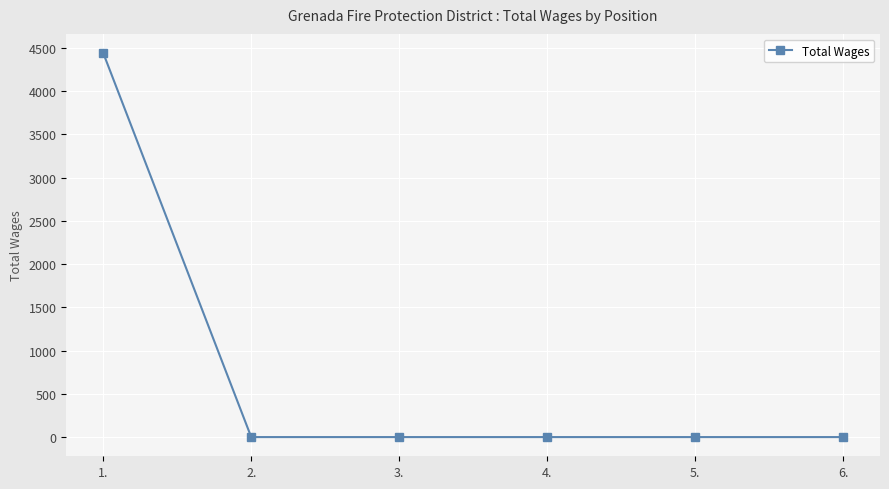

Is this an area chart (filled region under the line)?

No